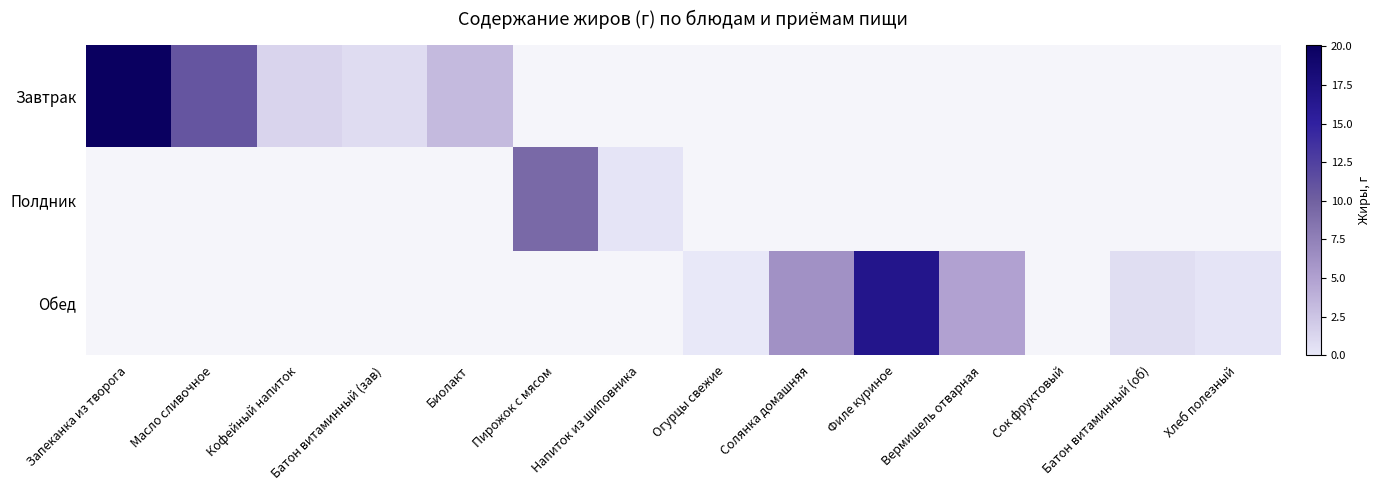

Is the value of Обед at Солянка домашняя greater than the value of Завтрак at Вермишель отварная?

No